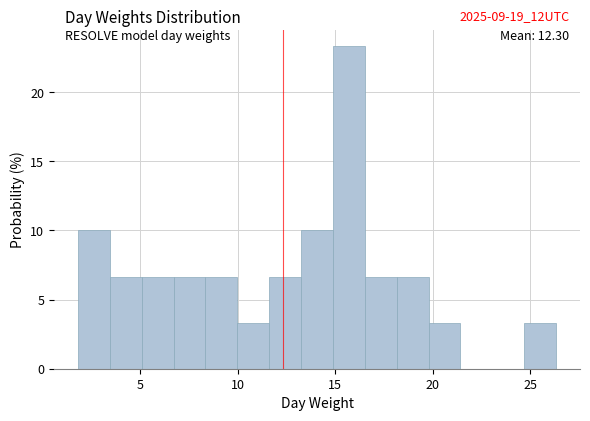

Read against the x-axis, roughly where is the centre of the tallest bar?

15.5